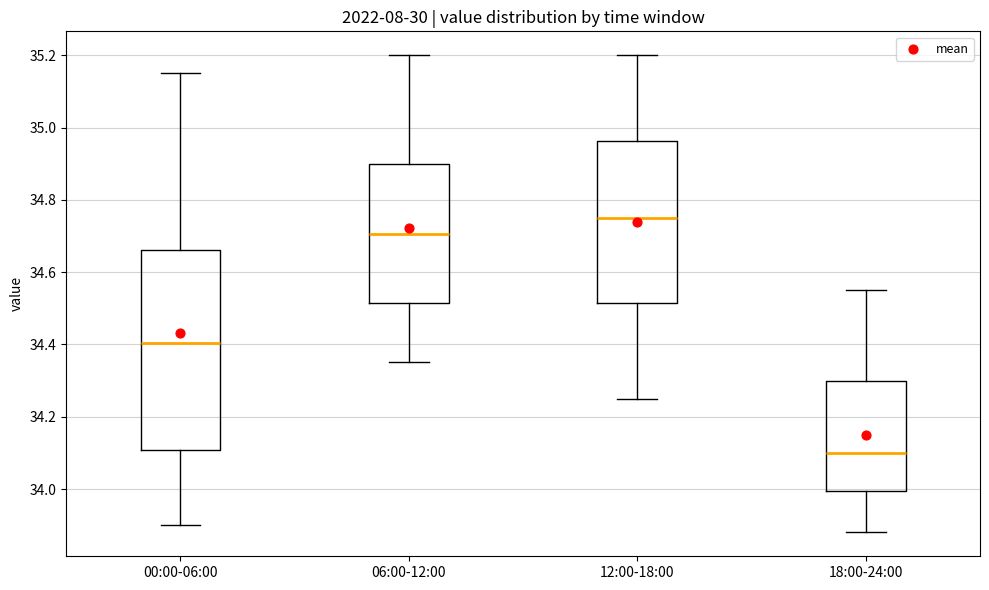

Comparing the boxes themselves (not the whiskers), which one is the tallest?

00:00-06:00